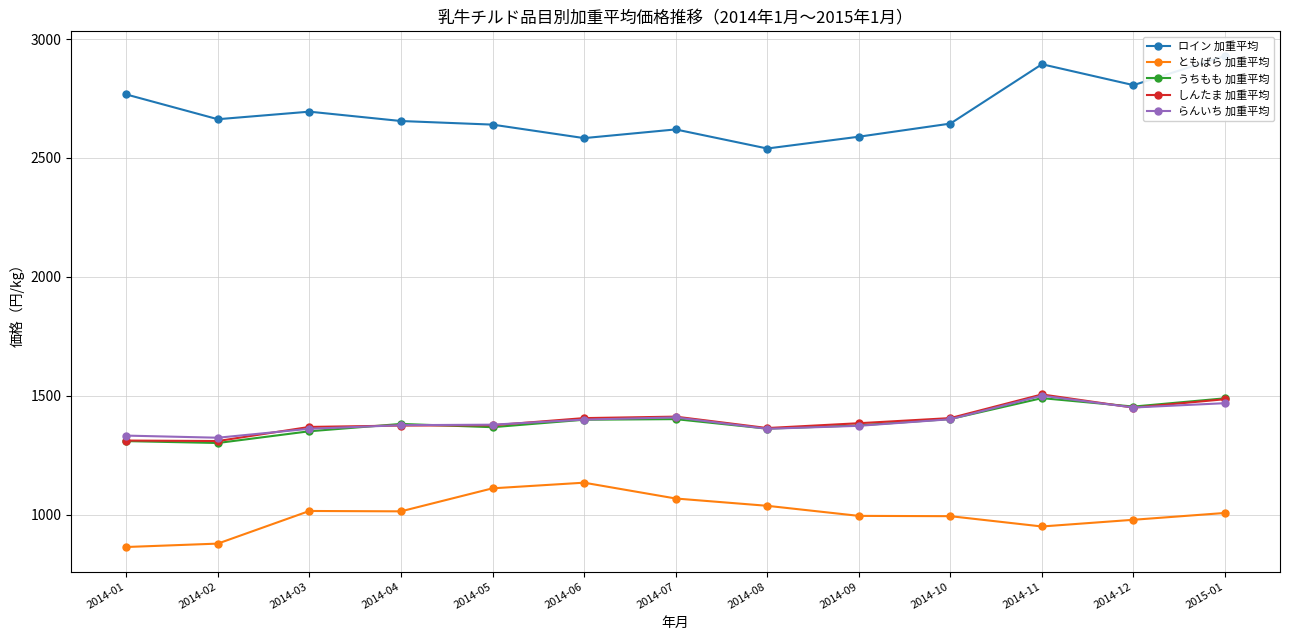

Rank the series by their maximum value, from lowest to highest.

ともばら 加重平均, うちもも 加重平均, らんいち 加重平均, しんたま 加重平均, ロイン 加重平均